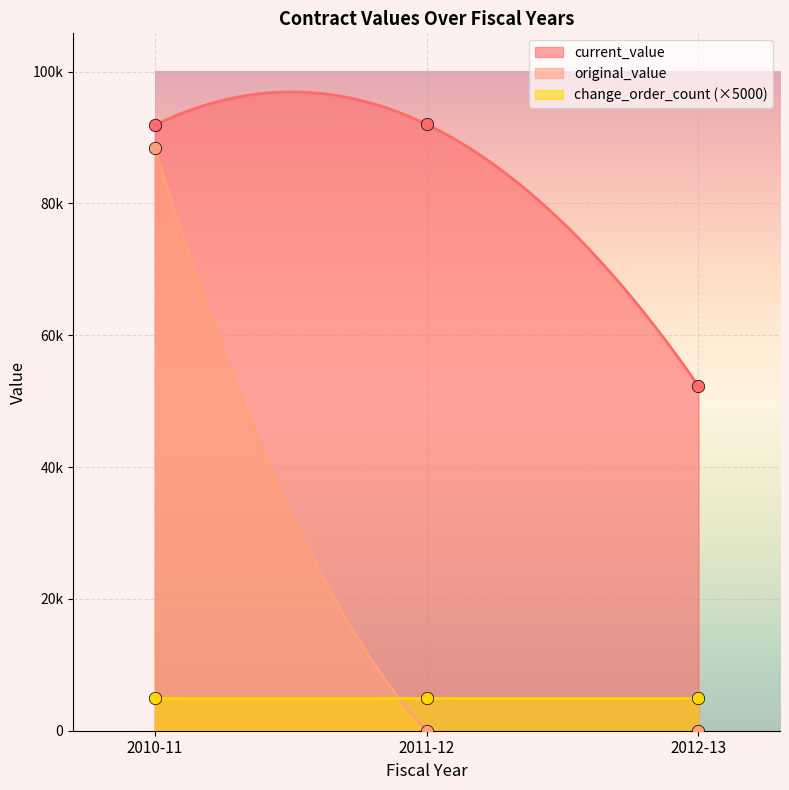

Which series has the largest total across all categories?

current_value